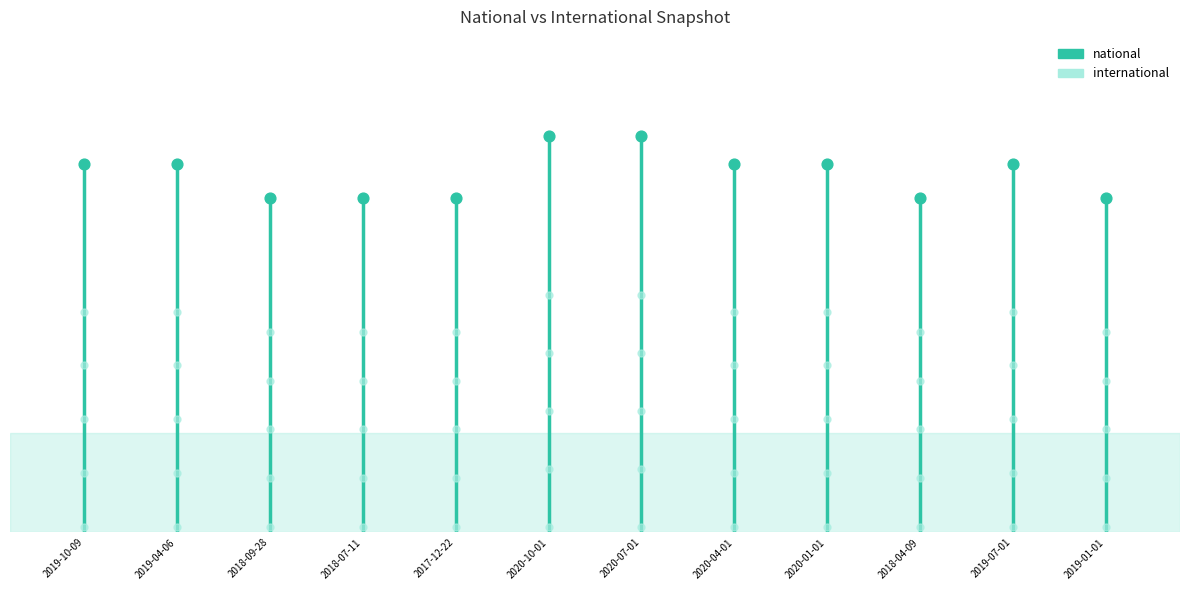

Which series has the largest Y range (max minus min)?

national